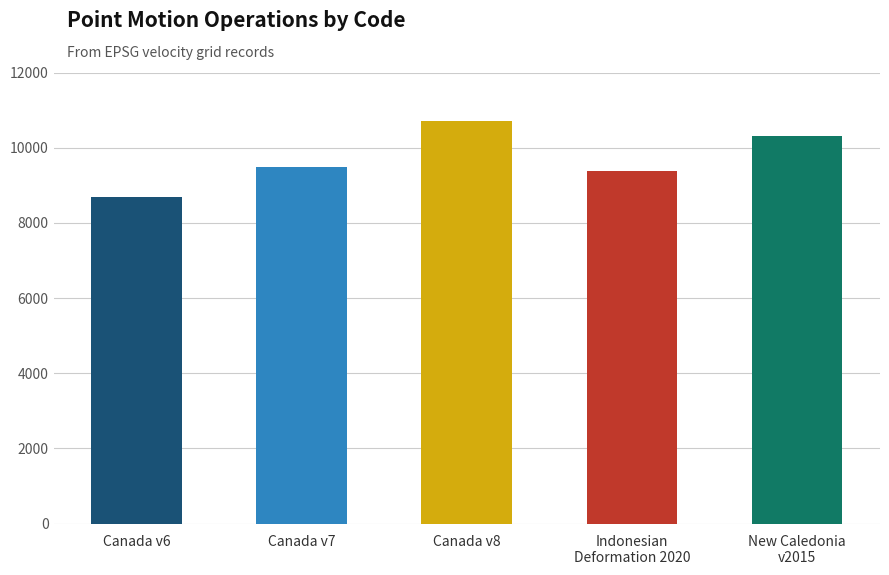

What is the value of the 1st bar from the left?

8676